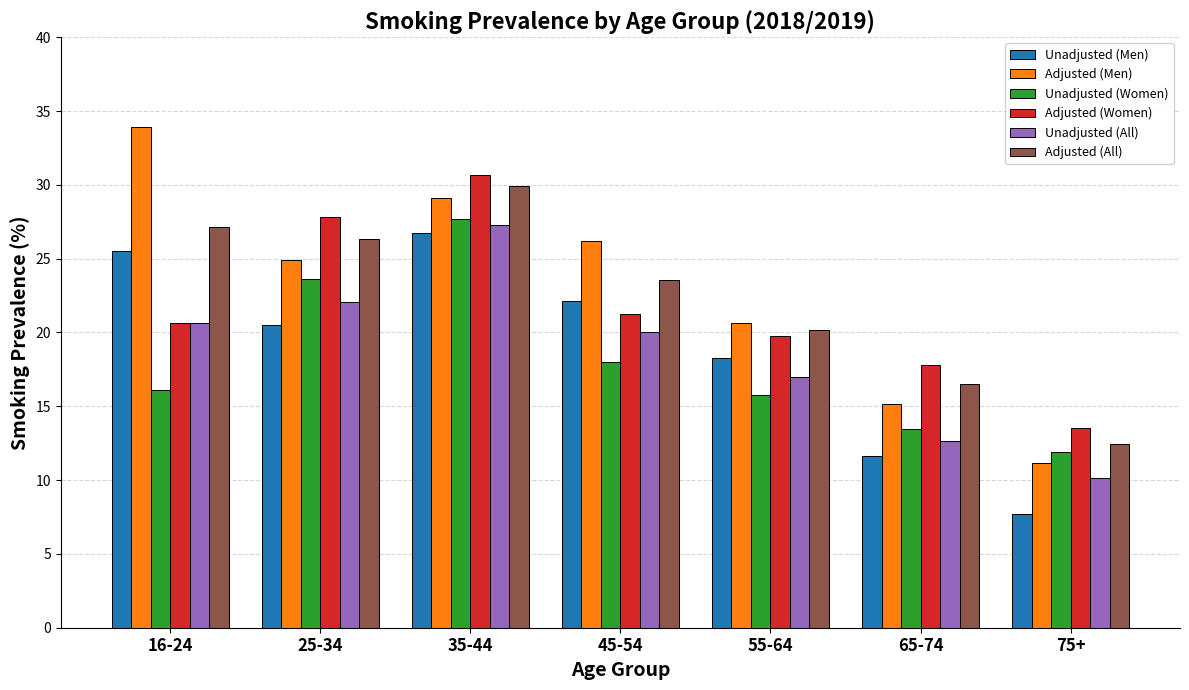

What is the difference between the maximum and minimum values in the Adjusted (Women) series?

17.2